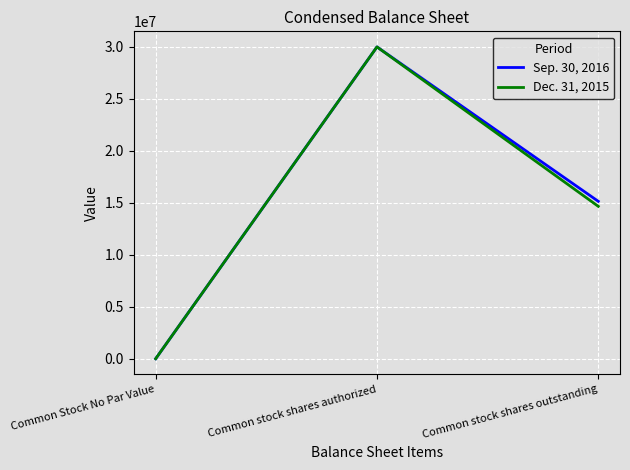

Rank the series by their average value, from highest to lowest.

Sep. 30, 2016, Dec. 31, 2015